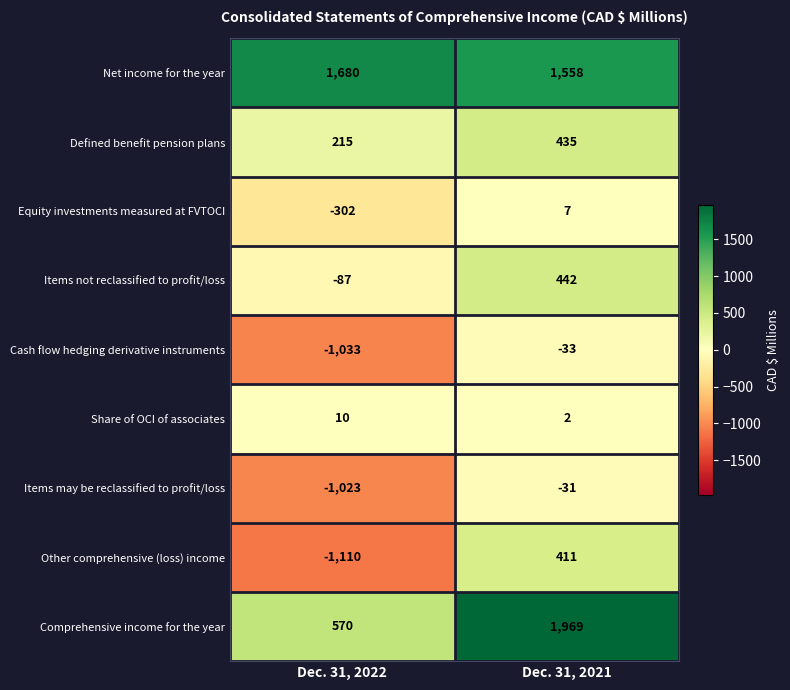

Reading right to left, list all the values displayed in this chart.

Net income for the year: Dec. 31, 2021=1558	Dec. 31, 2022=1680
Defined benefit pension plans: Dec. 31, 2021=435	Dec. 31, 2022=215
Equity investments measured at FVTOCI: Dec. 31, 2021=7	Dec. 31, 2022=-302
Items not reclassified to profit/loss: Dec. 31, 2021=442	Dec. 31, 2022=-87
Cash flow hedging derivative instruments: Dec. 31, 2021=-33	Dec. 31, 2022=-1033
Share of OCI of associates: Dec. 31, 2021=2	Dec. 31, 2022=10
Items may be reclassified to profit/loss: Dec. 31, 2021=-31	Dec. 31, 2022=-1023
Other comprehensive (loss) income: Dec. 31, 2021=411	Dec. 31, 2022=-1110
Comprehensive income for the year: Dec. 31, 2021=1969	Dec. 31, 2022=570